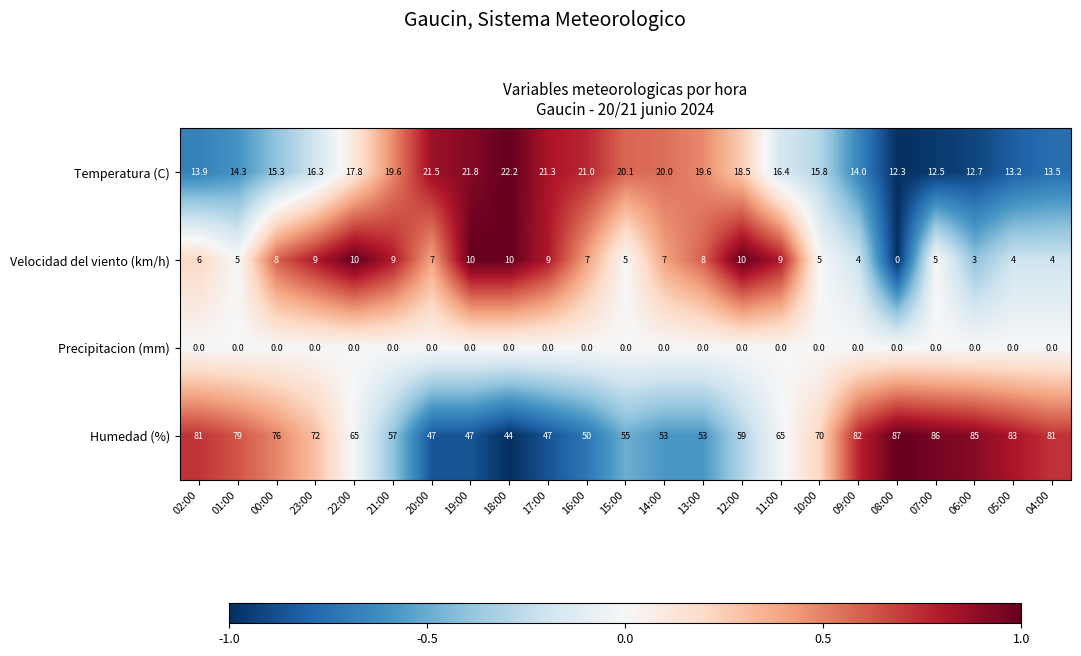

Which series has the largest total across all categories?

Humedad (%)